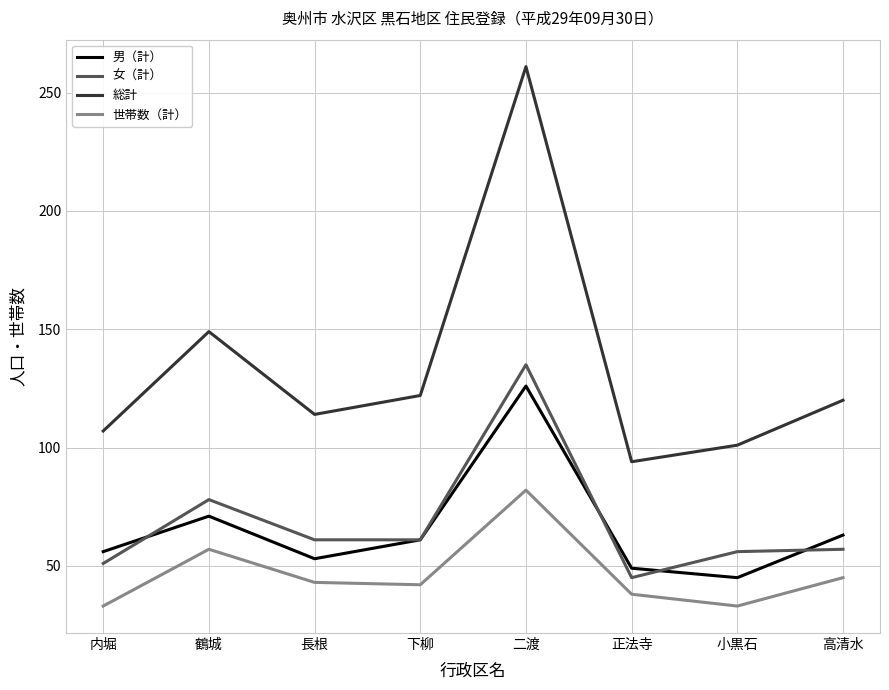

At which category is the sum across all series the highest?

二渡